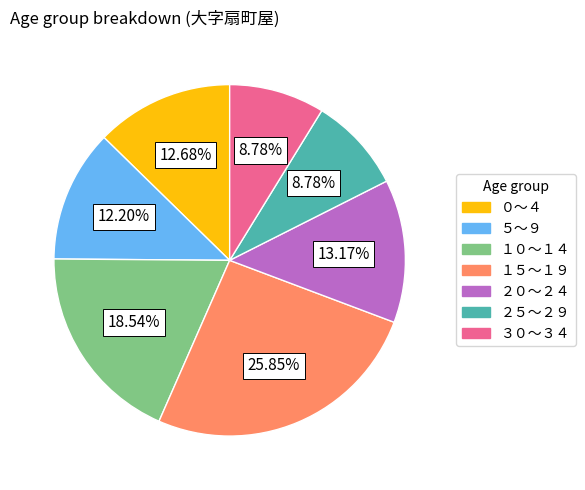

Is the sum of ０～４ and ３０～３４ greater than half?

No